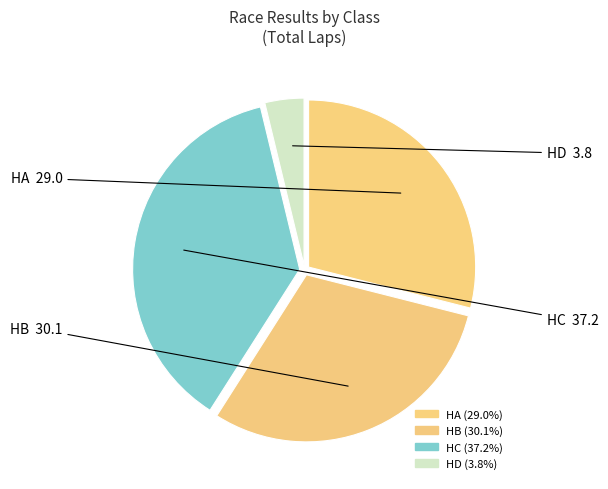

Between HA and HB, which is larger?

HB